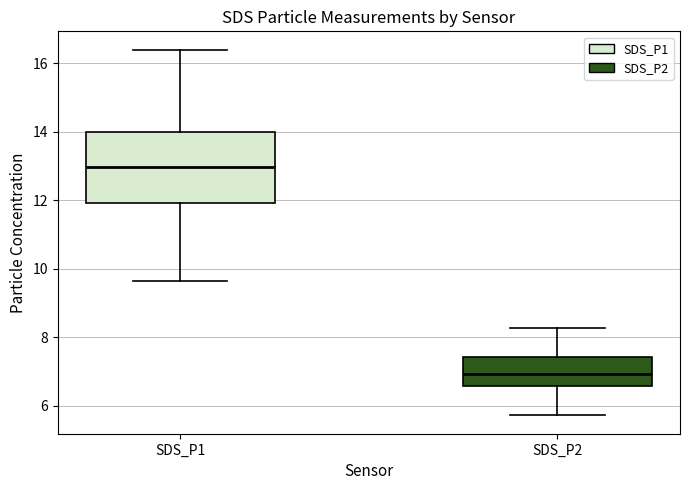

Reading left to right, read every box against the y-axis: the position of its median line, the range the box covers, and the ends of its whiskers. The values are not printed on the chart, so give them approximately, as read against the axis.

SDS_P1: median 13.0, box 12.0 to 14.0, whiskers 9.6 to 16.4
SDS_P2: median 7.0, box 6.6 to 7.4, whiskers 5.8 to 8.2